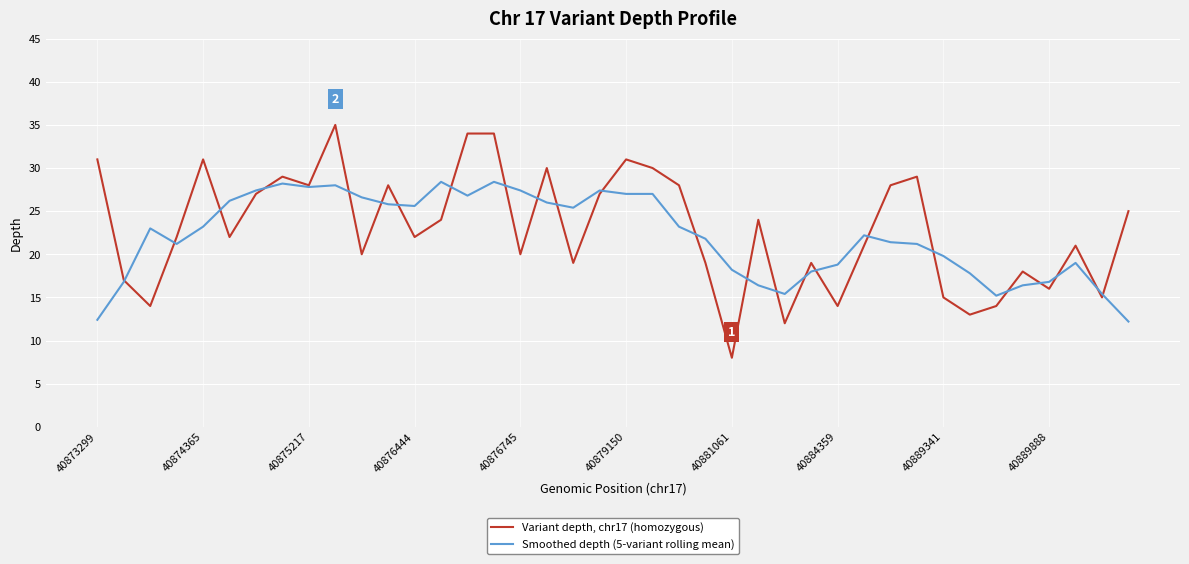

Which series ends up on top after the final intersection of Variant depth, chr17 (homozygous) and Smoothed depth (5-variant rolling mean)?

Variant depth, chr17 (homozygous)